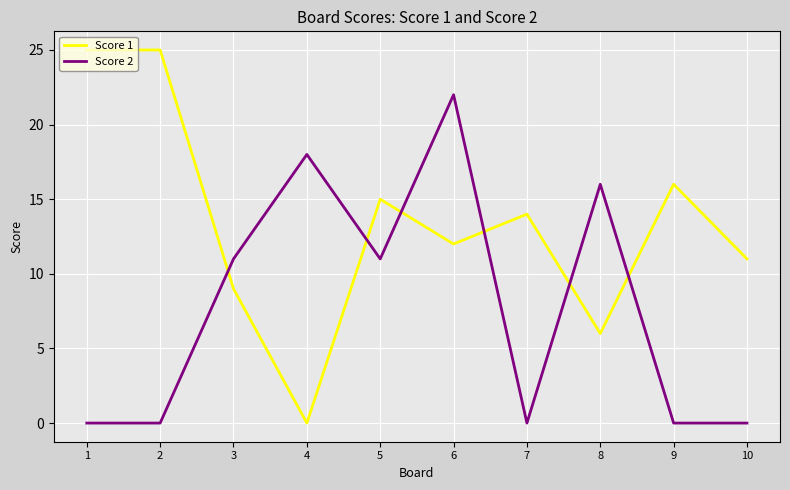

What is the spread (max minus min) of values at 5?

4